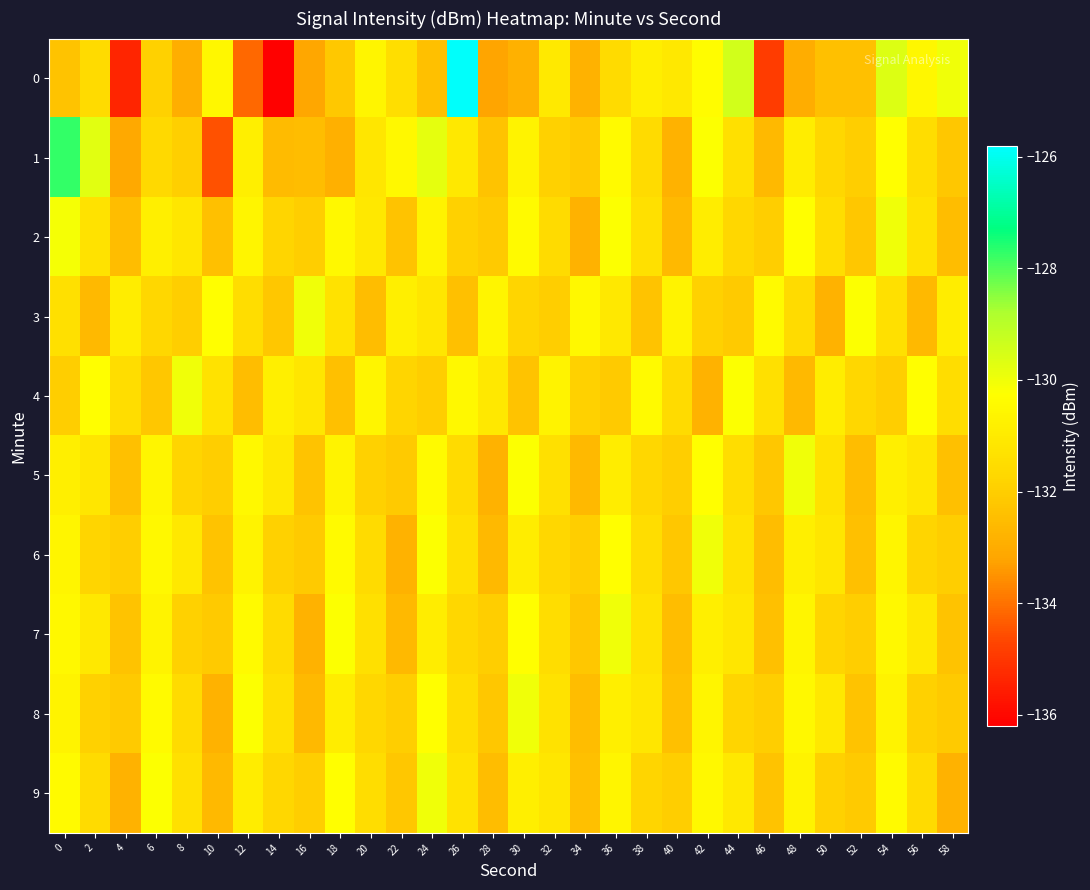

At how many categories does at least one series exceed -131?

30